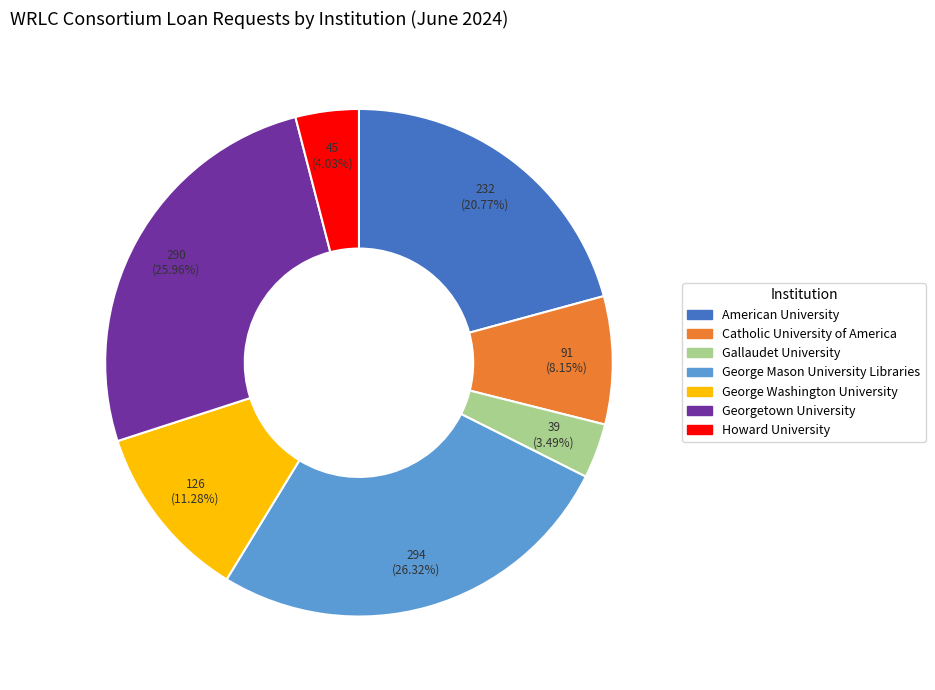

What is the smallest slice in the pie chart?

Gallaudet University